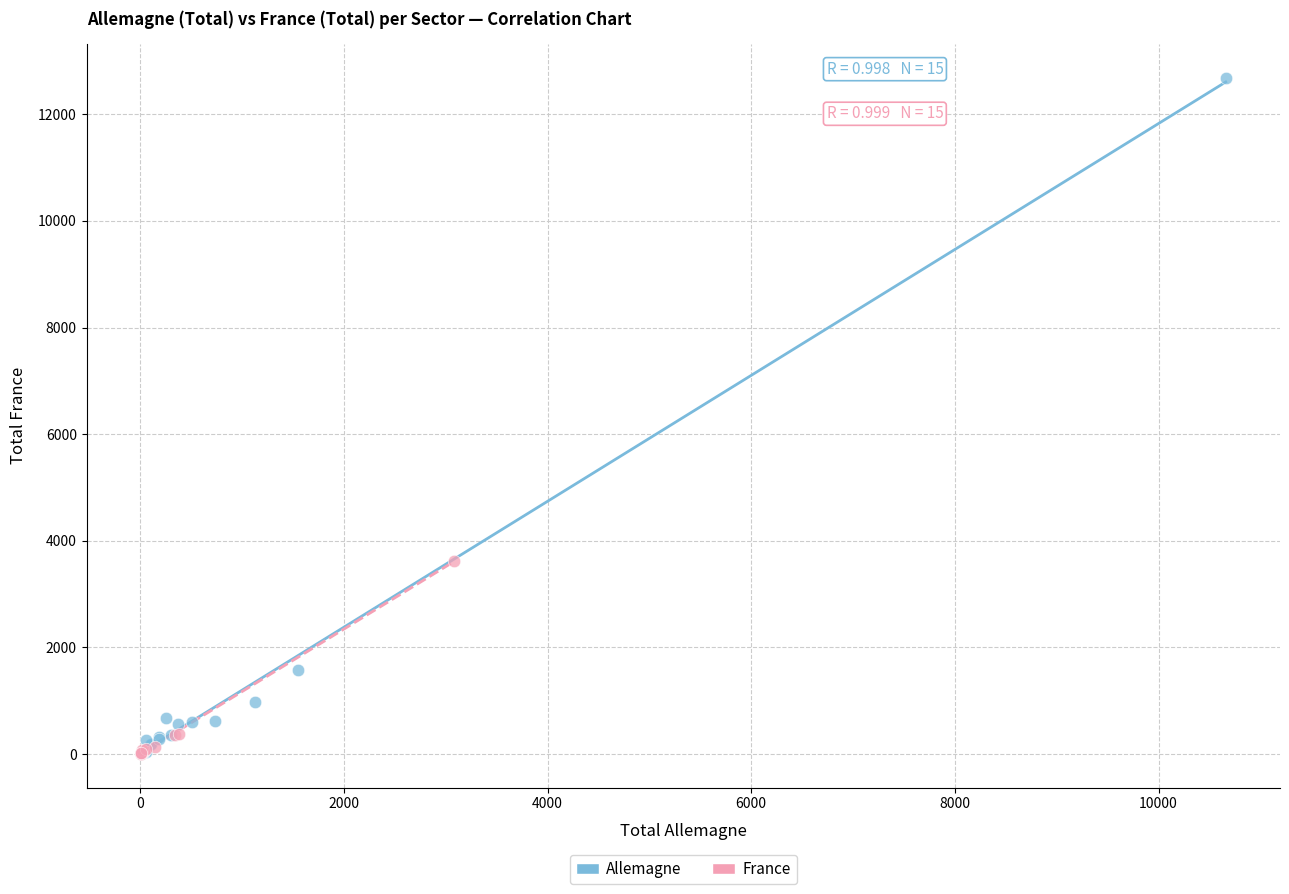

Which series has the largest Y range (max minus min)?

Allemagne